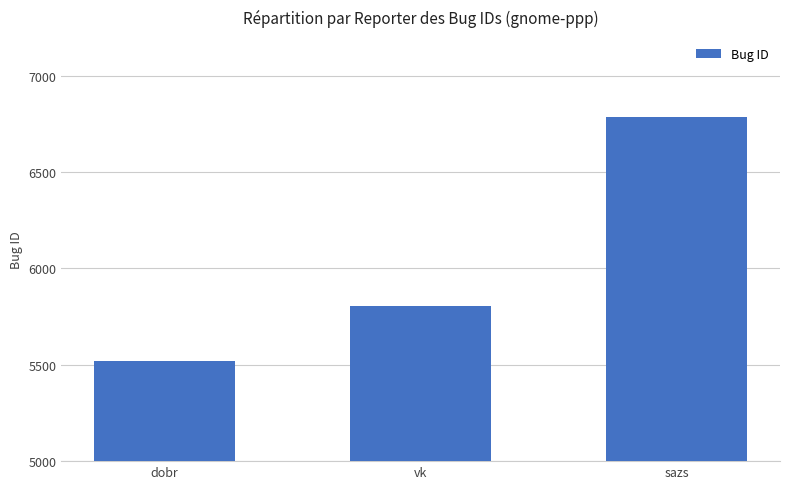

What position from the right is vk?

2